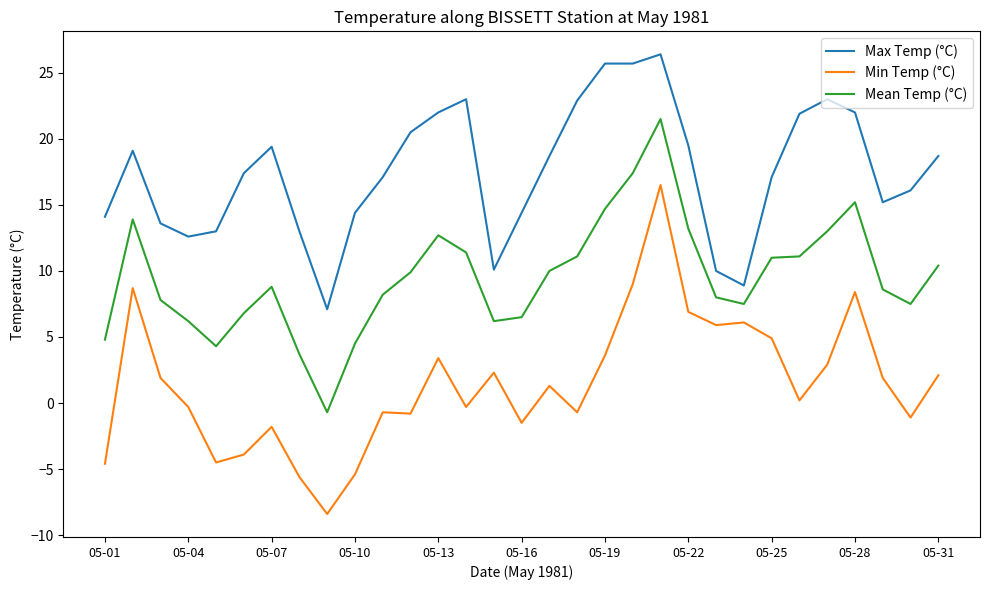

Which series has the largest range (max minus min)?

Min Temp (°C)